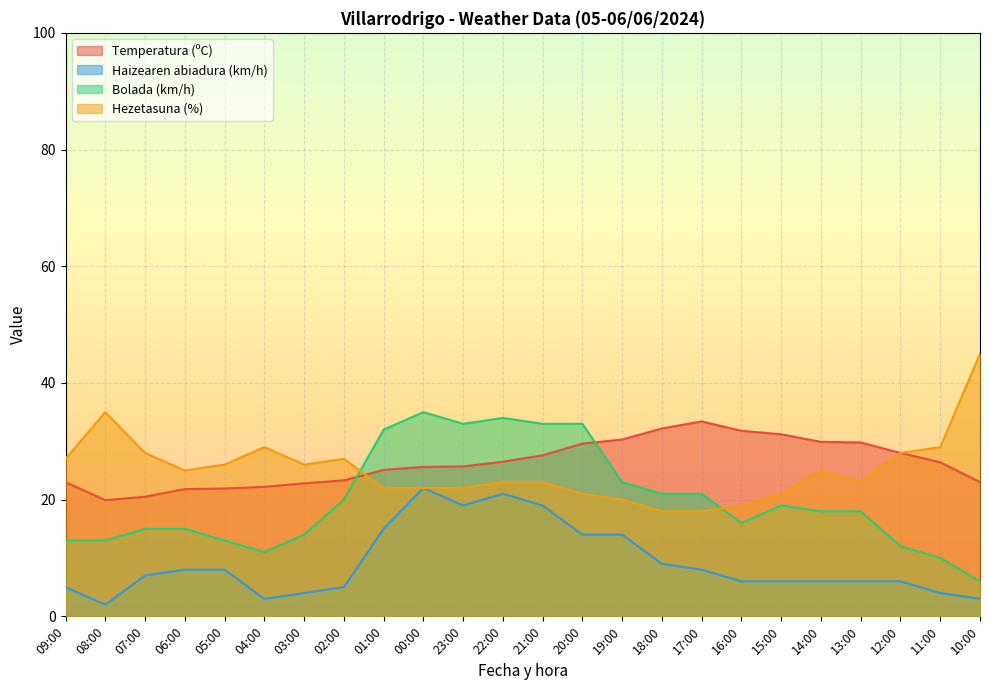

Between 19:00 and 10:00, which series saw the biggest shift?

Hezetasuna (%)